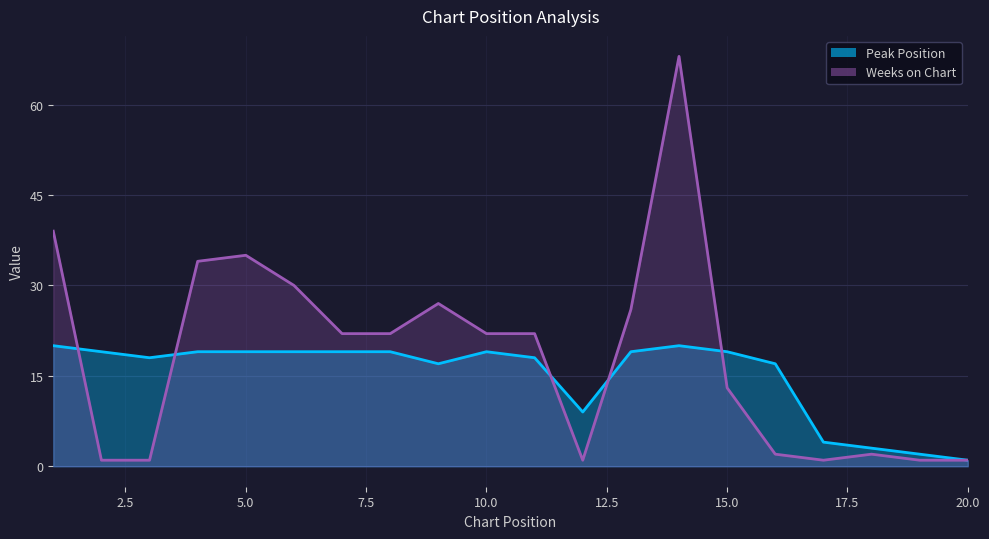

What is the difference between the maximum and second lowest values in the Peak Position series?

18